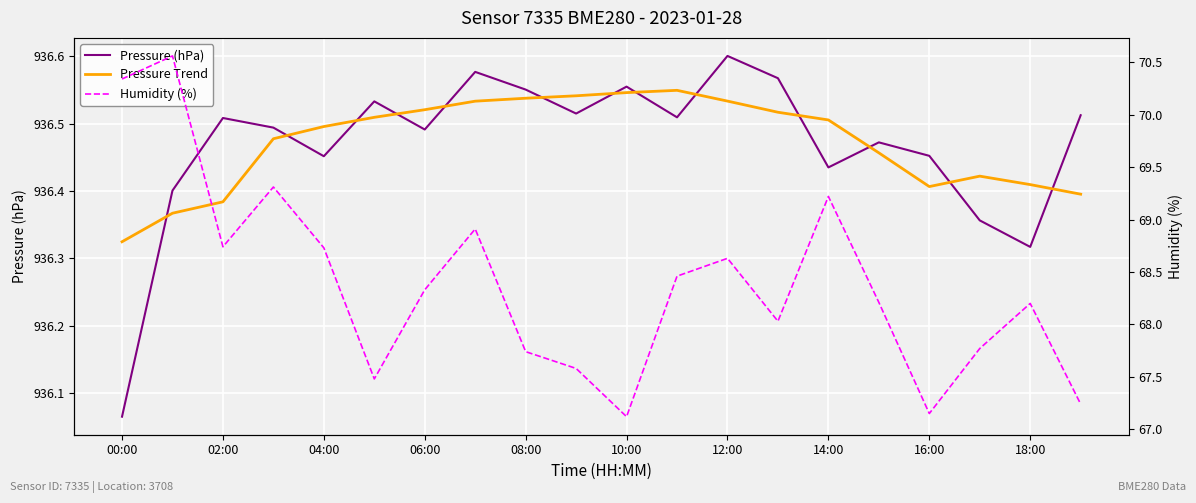

True or false: Pressure Trend and Humidity (%) intersect in this chart.

False